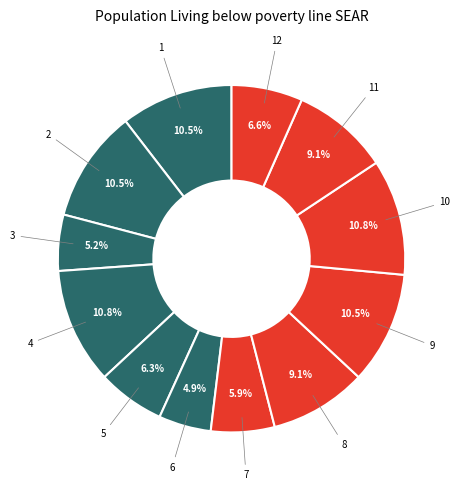

How many slices are in this pie chart?

12